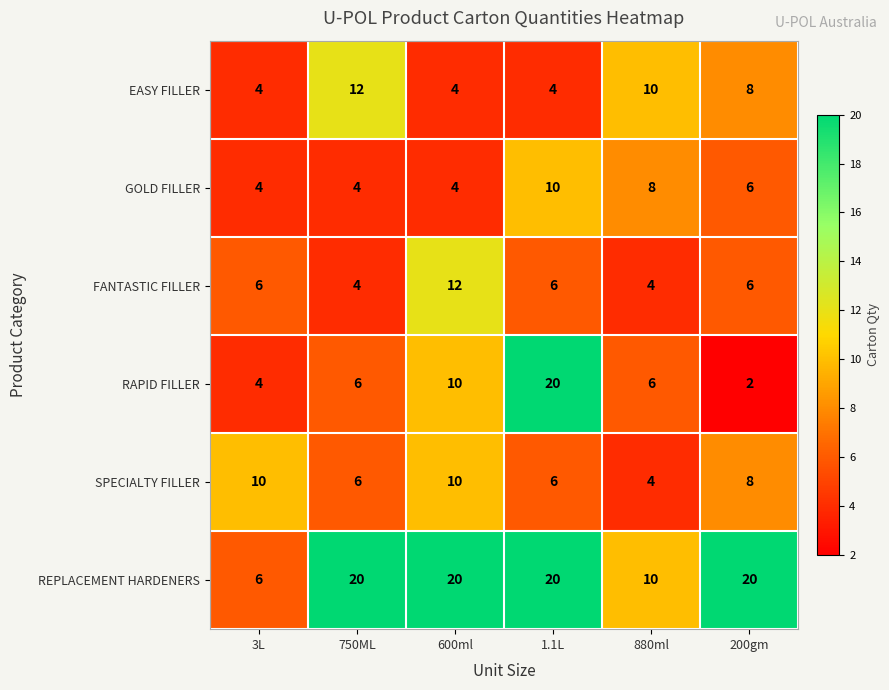

What is the approximate value of EASY FILLER at 600ml?

4